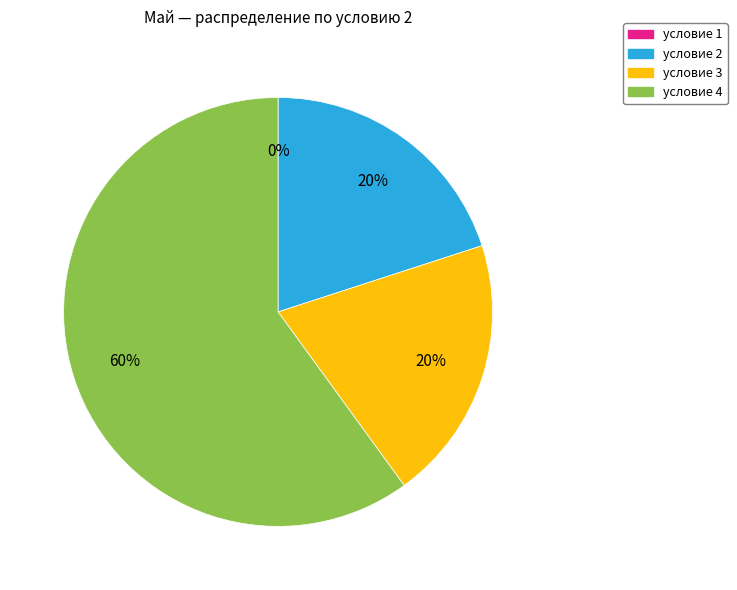

What percentage is the условие 3 slice, to the nearest percent?

20%